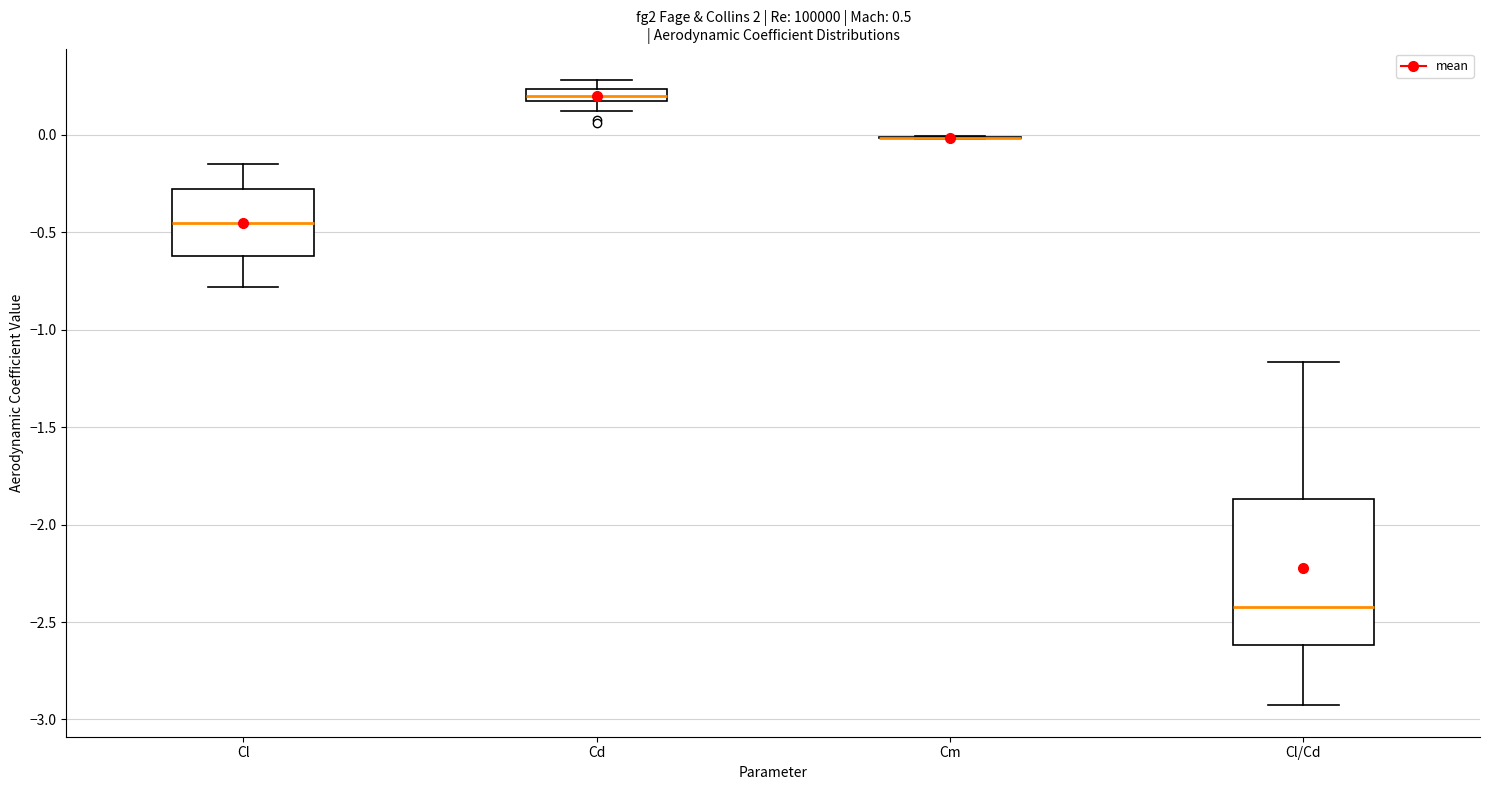

Where does the median line of the box for Cl sit on the y-axis? The values are not printed on the chart, so give them approximately, as read against the axis.

-0.45